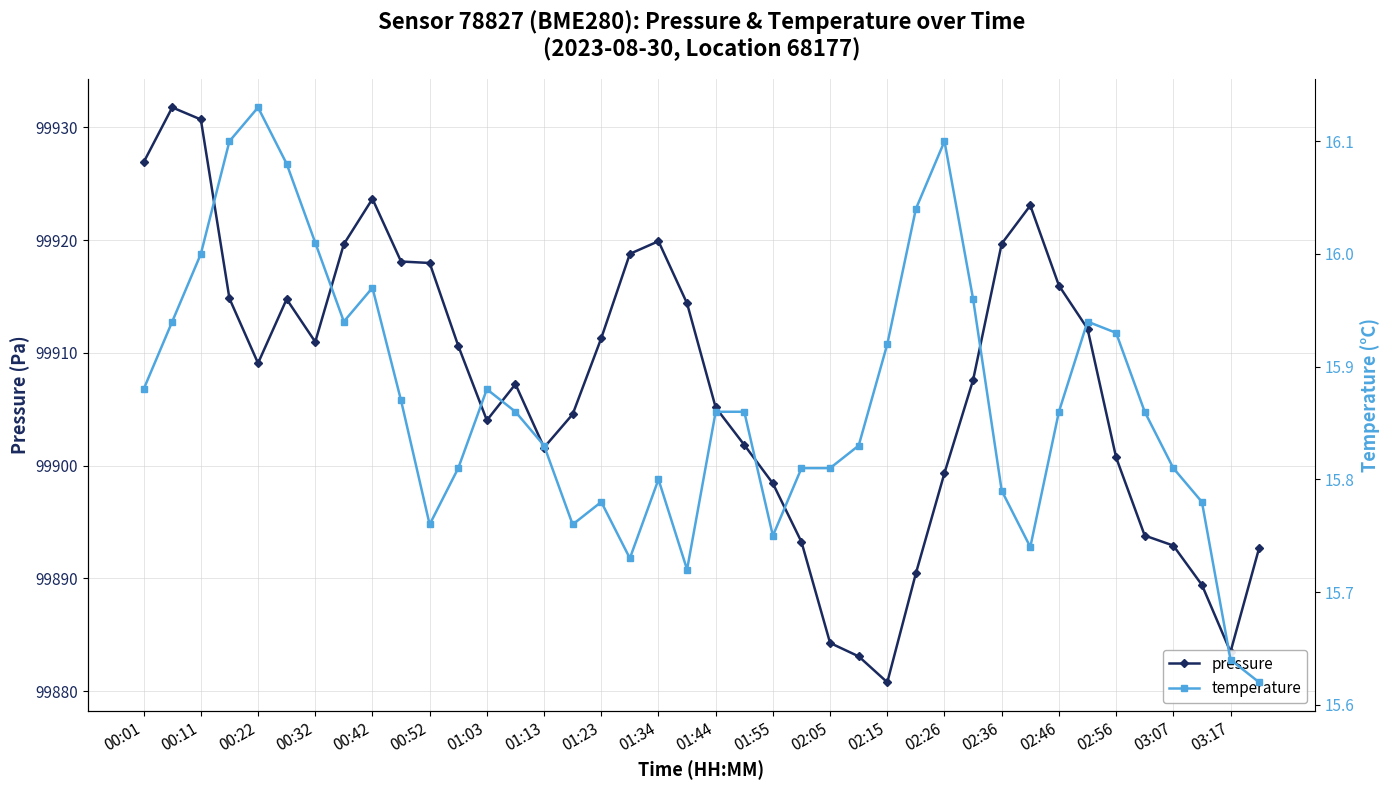

Rank the series by their average value, from highest to lowest.

pressure, temperature